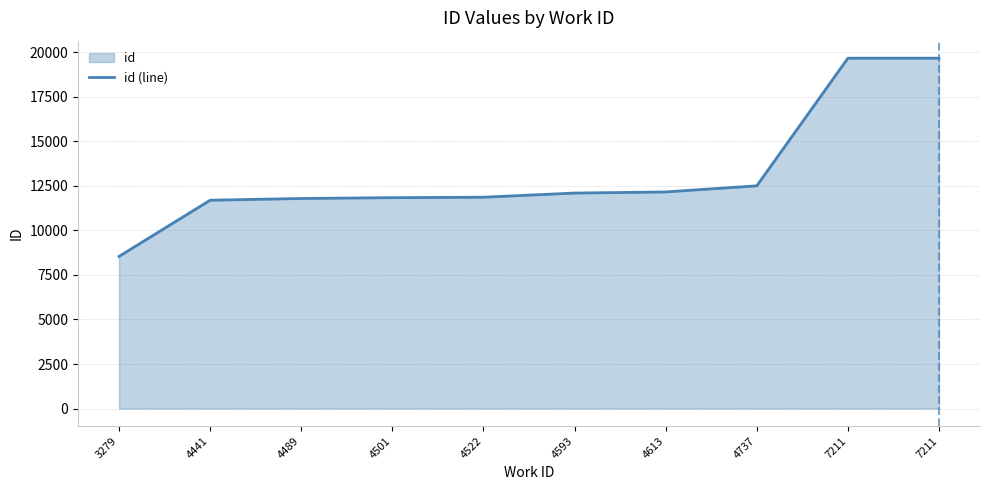

True or false: the data shows 19519 at 4522.

False